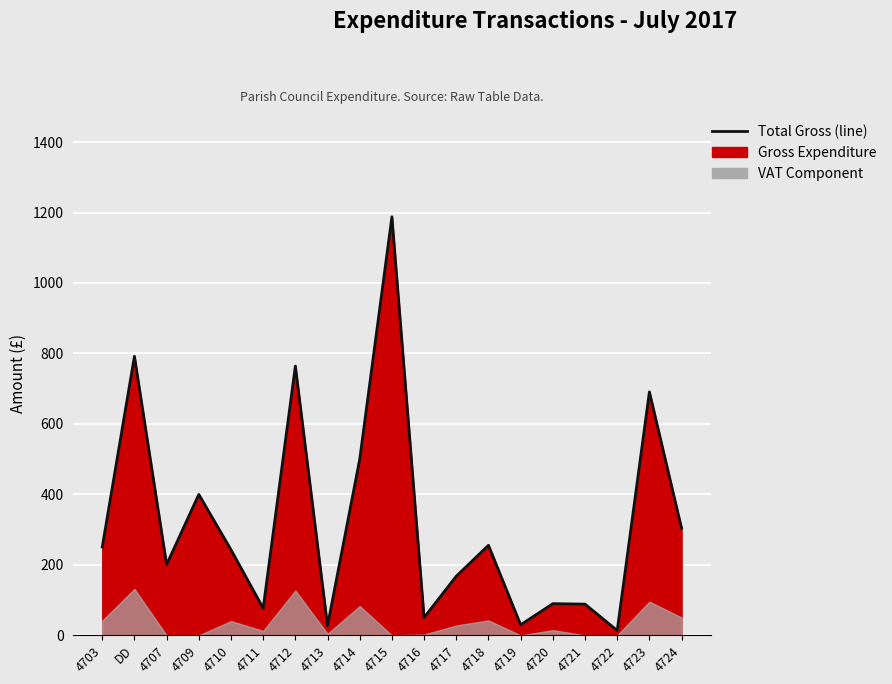

Which has a higher value, 4710 or 4724?

4724